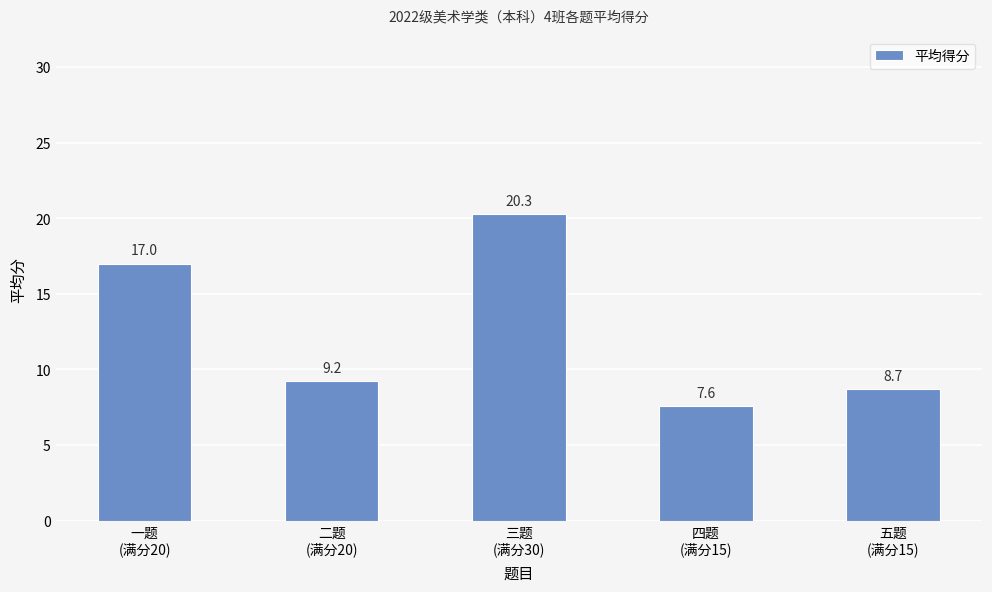

Which category has the lowest value across all series?

四题
(满分15)